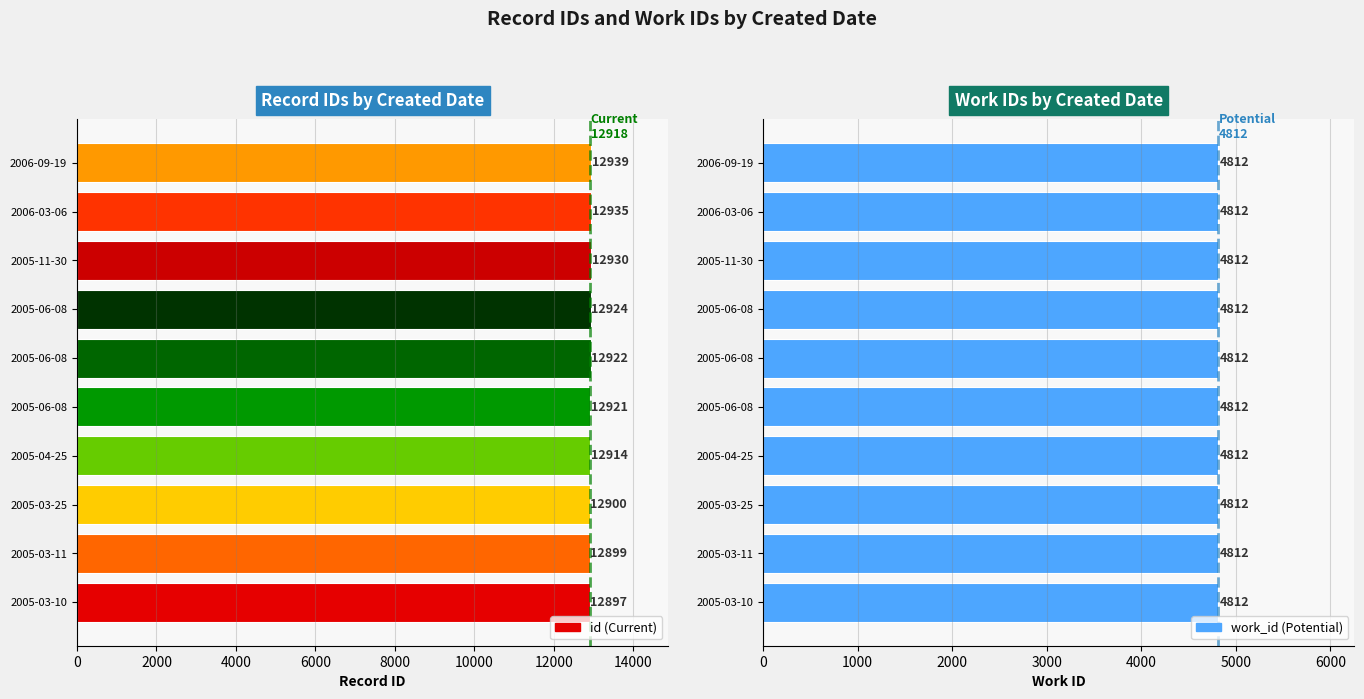

Which series changed the most between 4000 and 14000?

id